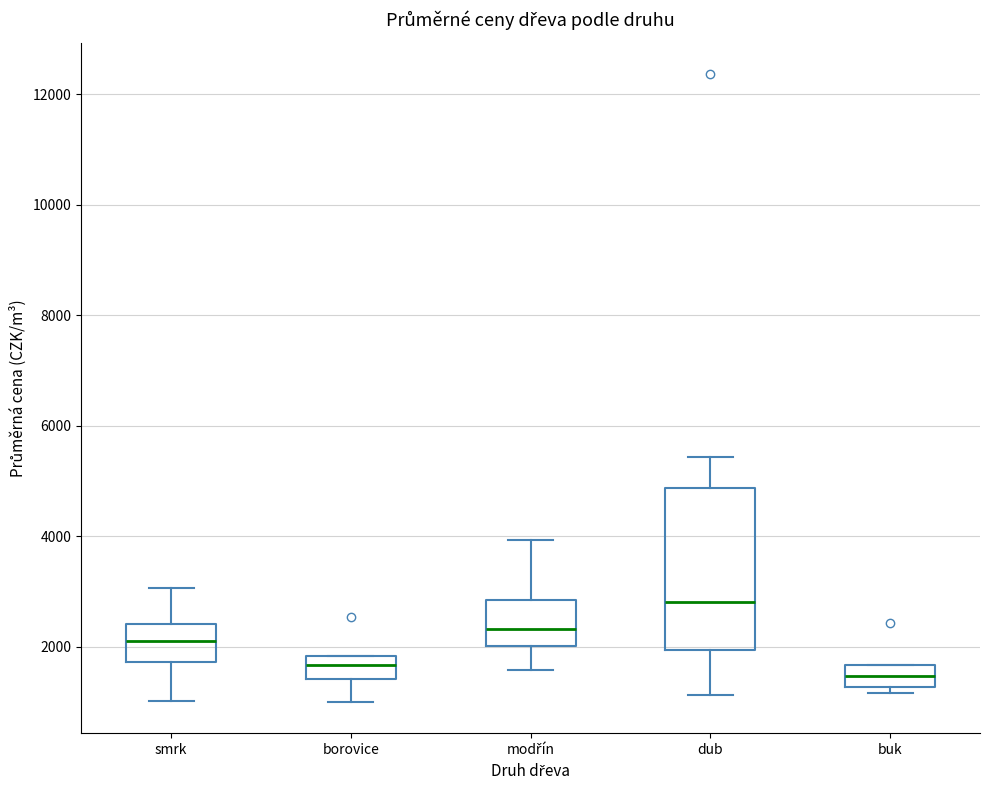

Reading left to right, read every box against the y-axis: the position of its median line, the range the box covers, and the ends of its whiskers. The values are not printed on the chart, so give them approximately, as read against the axis.

smrk: median 2200, box 1800 to 2400, whiskers 1000 to 3000
borovice: median 1600, box 1400 to 1800, whiskers 1000 to 1800
modřín: median 2400, box 2000 to 2800, whiskers 1600 to 4000
dub: median 2800, box 2000 to 4800, whiskers 1200 to 5400
buk: median 1400, box 1200 to 1600, whiskers 1200 (just below the box's lower edge) to 1600